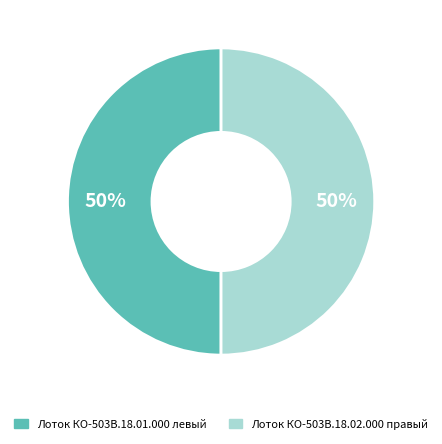

To the nearest percent, what portion does Лоток КО-503В.18.01.000 левый represent?

50%